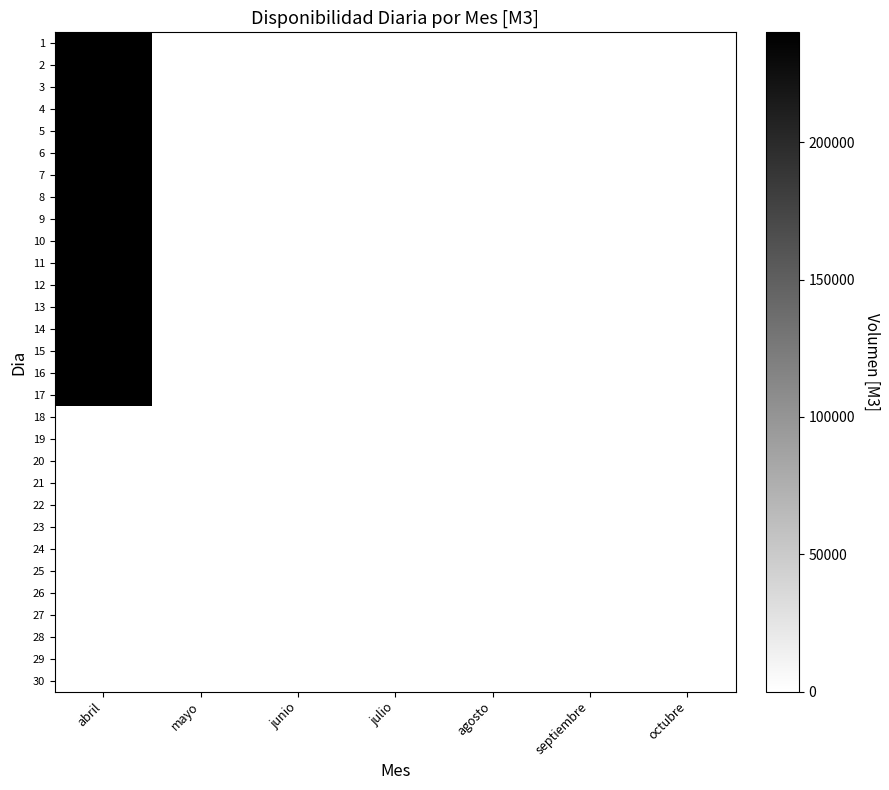

How many distinct data groups are displayed?

30